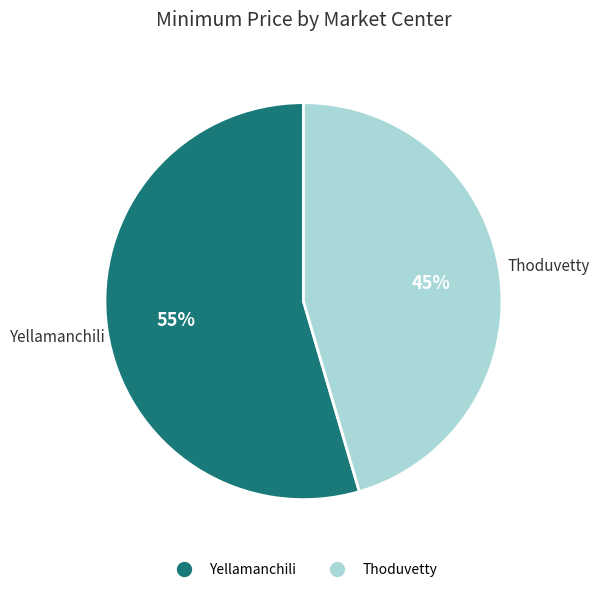

Which slice represents more than half of the pie?

Yellamanchili